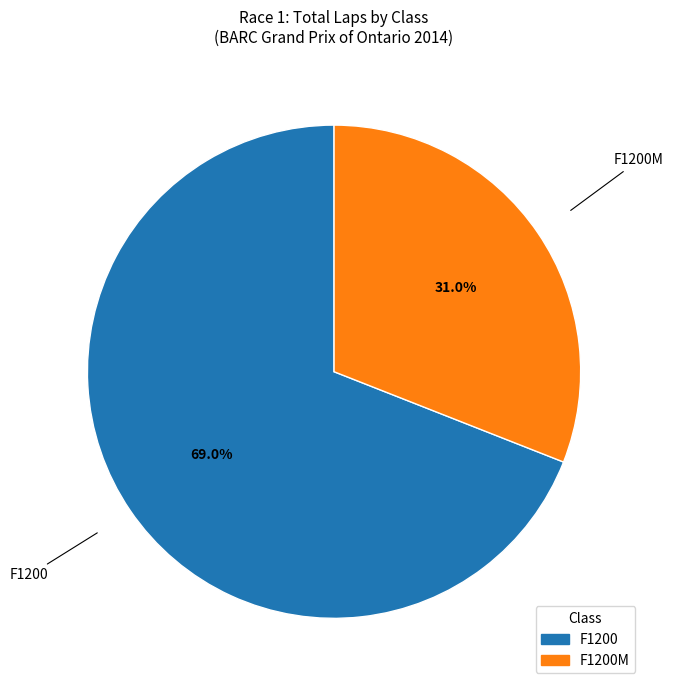

Count the number of slices in the pie.

2